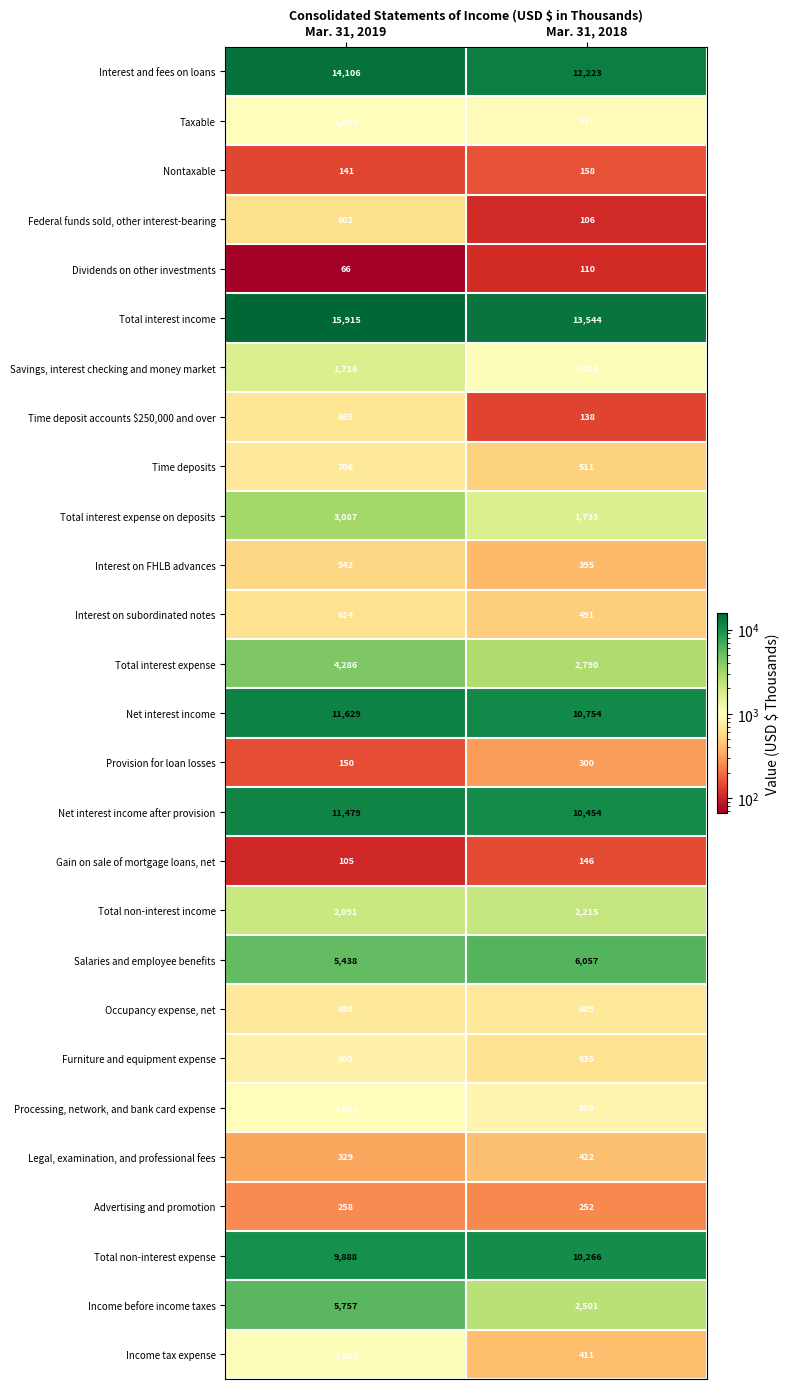

How many distinct data groups are displayed?

27